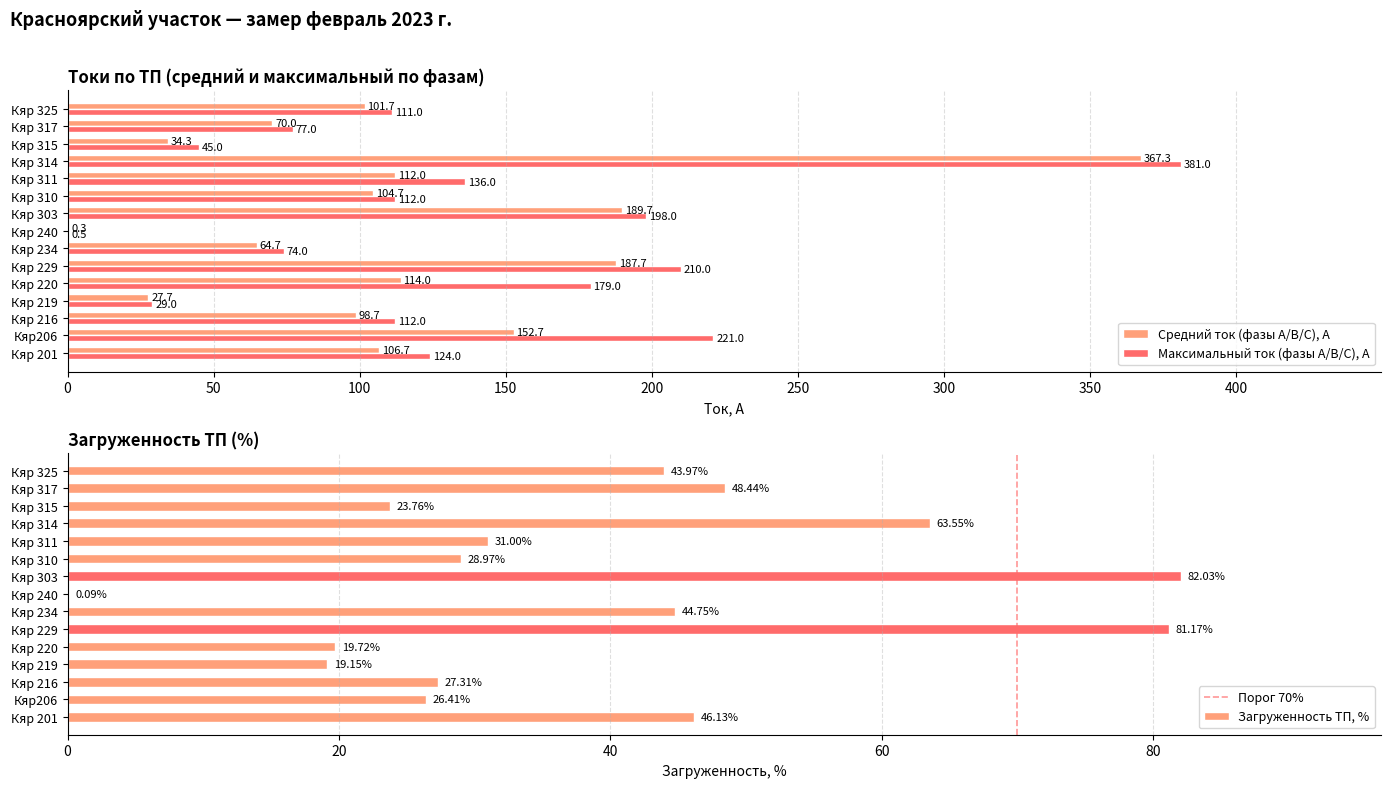

What is the total value across all series at Кяр 219?

56.7